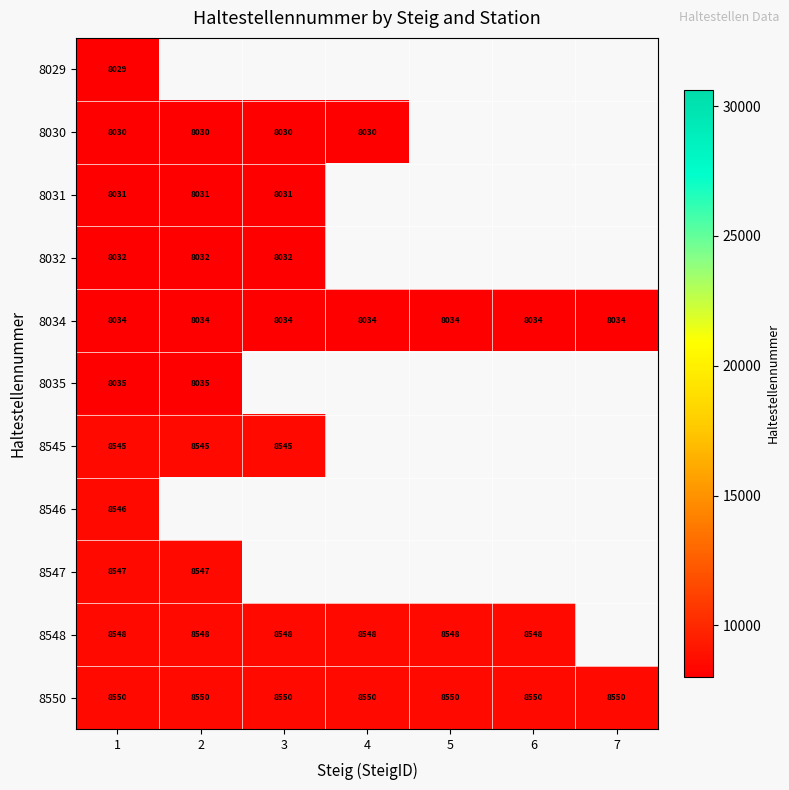

The 8548 series shows 13188.0 at 3. True or false?

False